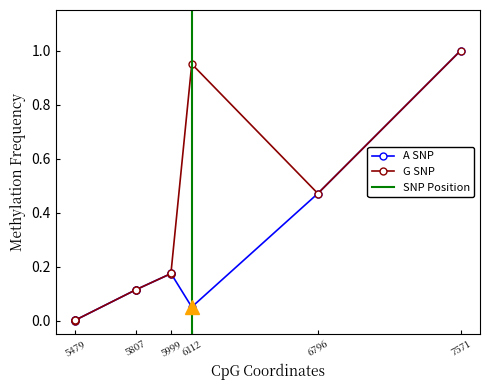

At which category does the data reach its first local valley?

6112